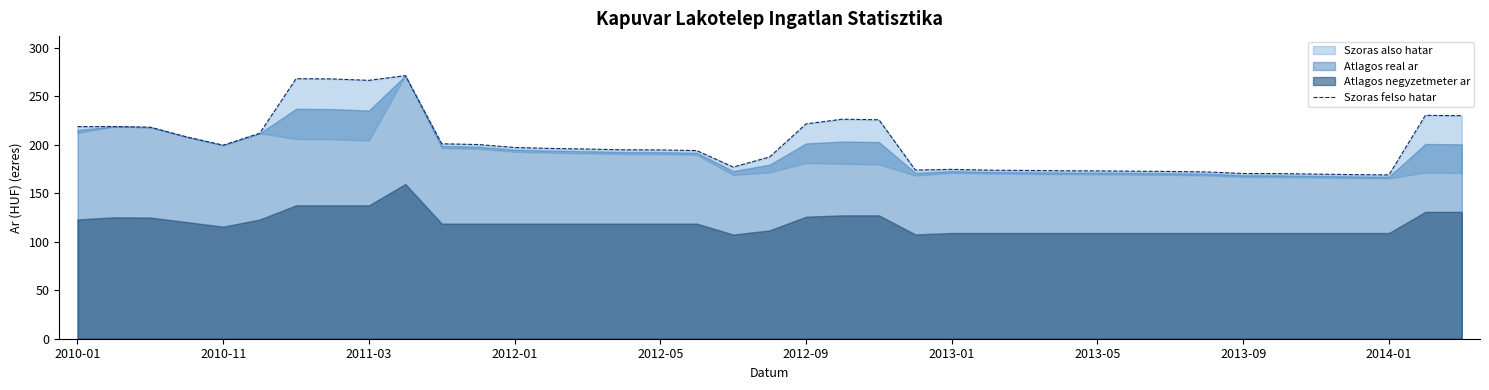

What is the difference between the second highest and minimum values?

99.3